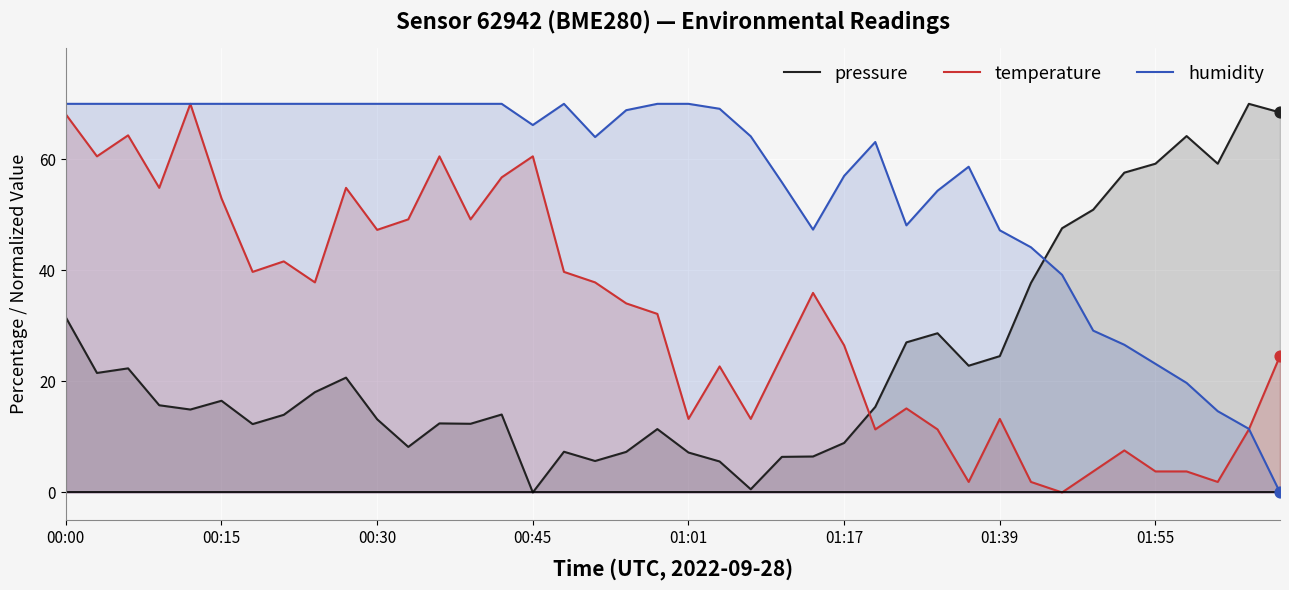

Which series reaches the minimum Y coordinate?

pressure